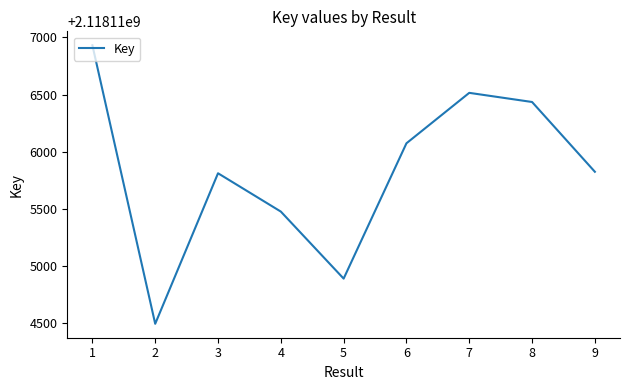

What is the average value?

2118115829